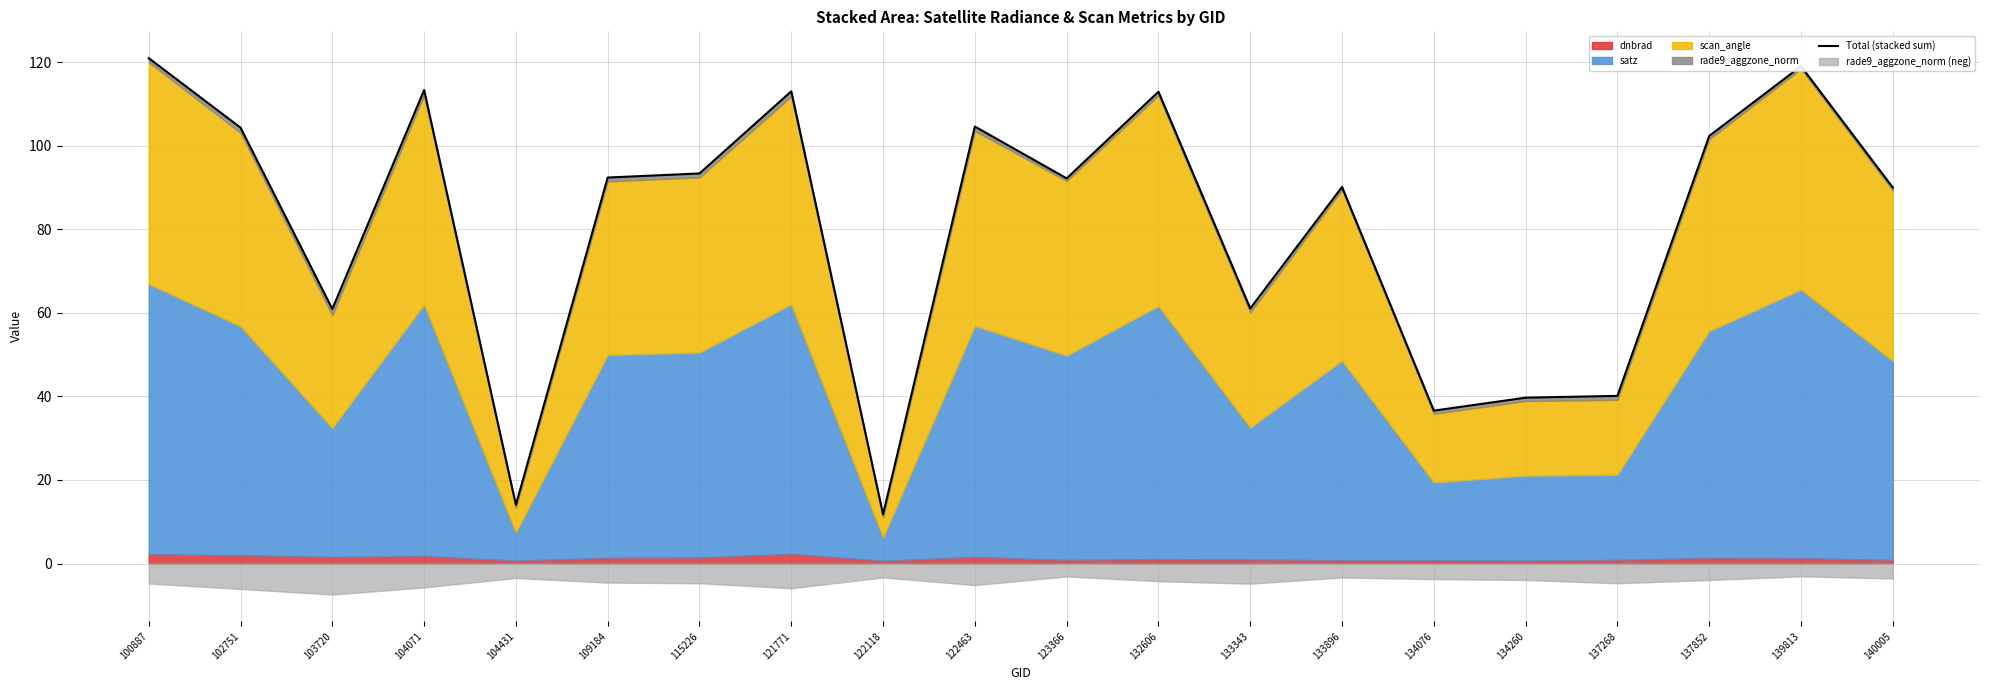

At which category does the chart reach its minimum across all series?

122118